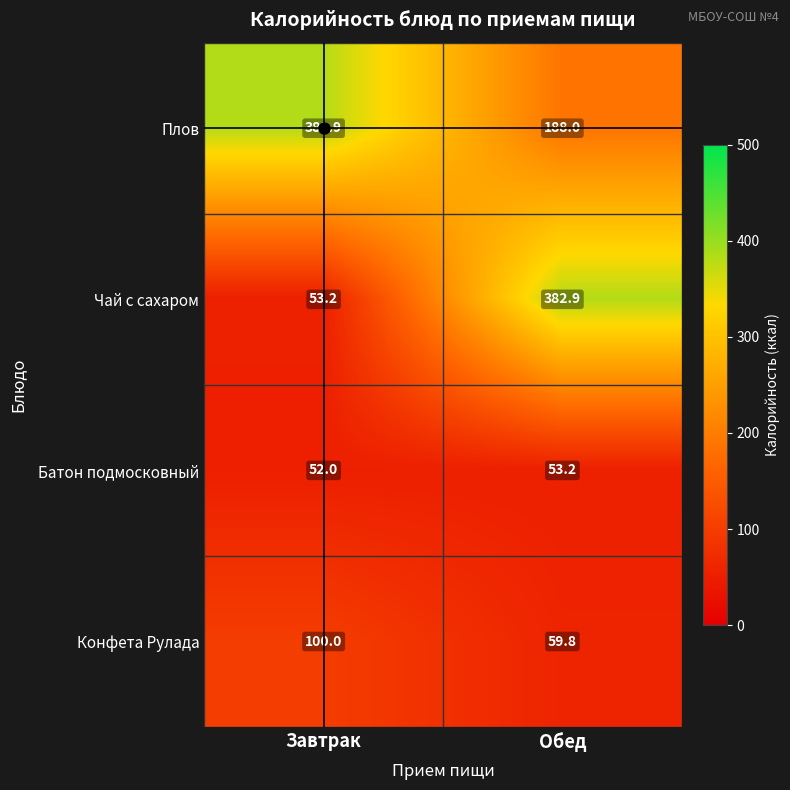

What is the difference between the Батон подмосковный values at Обед and Завтрак?

1.2